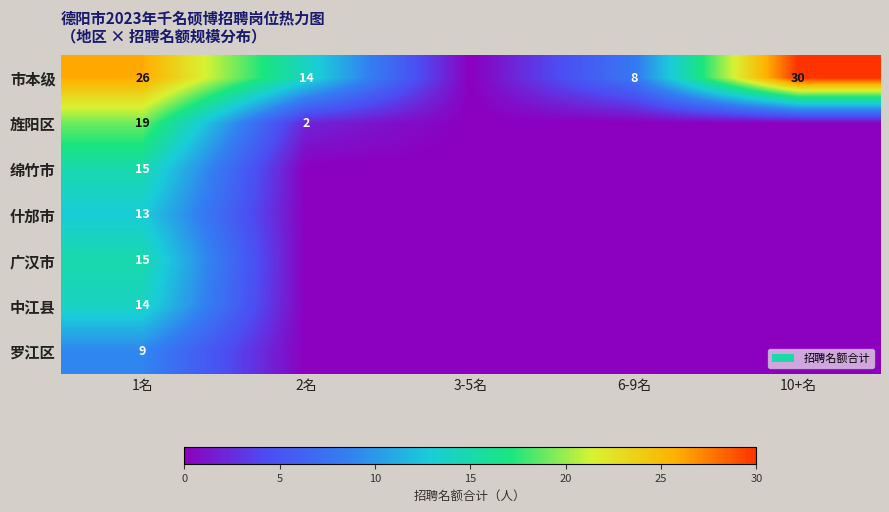

The value of 市本级 at 6-9名 is 8. True or false?

True